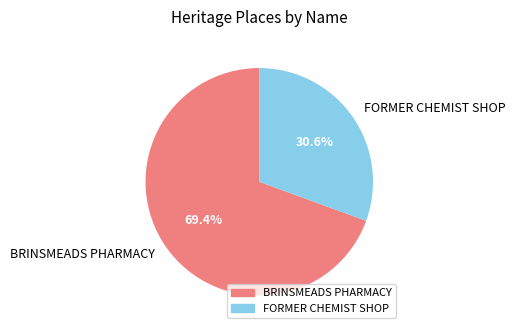

What portion of the pie excludes FORMER CHEMIST SHOP?

69.4%